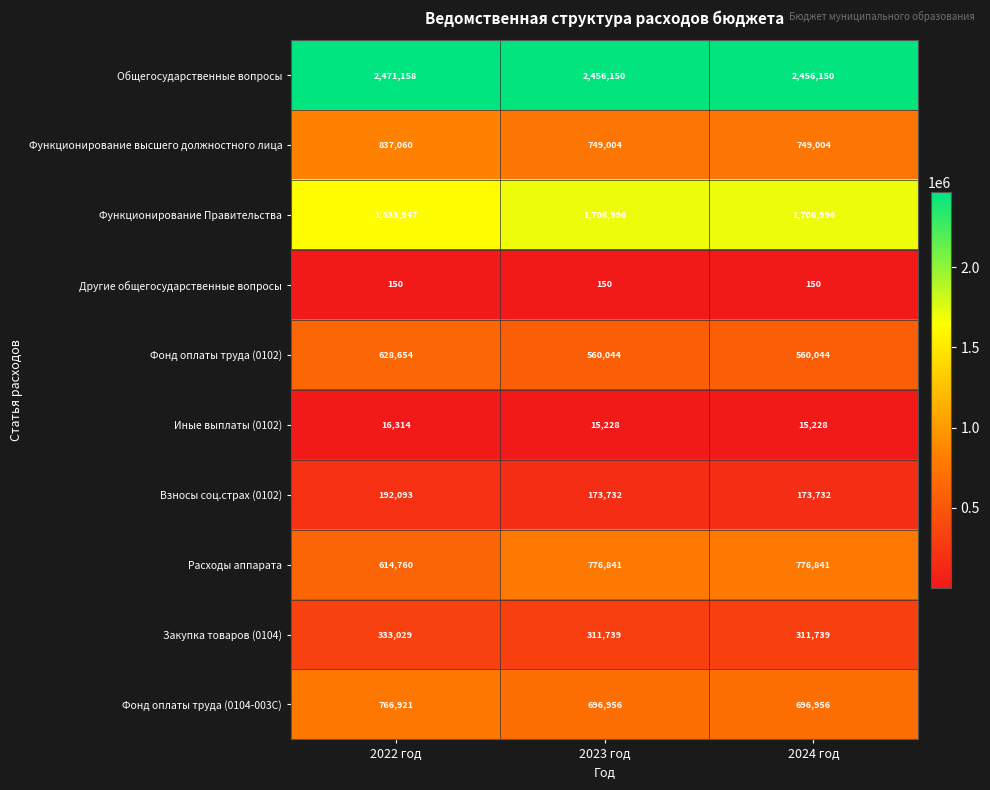

At how many categories does at least one series exceed 135952?

3